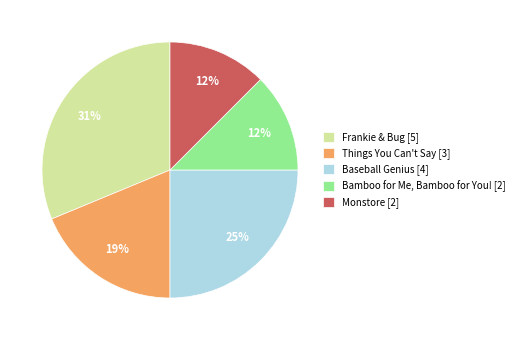

To the nearest percent, what portion does Frankie & Bug [5] represent?

31%